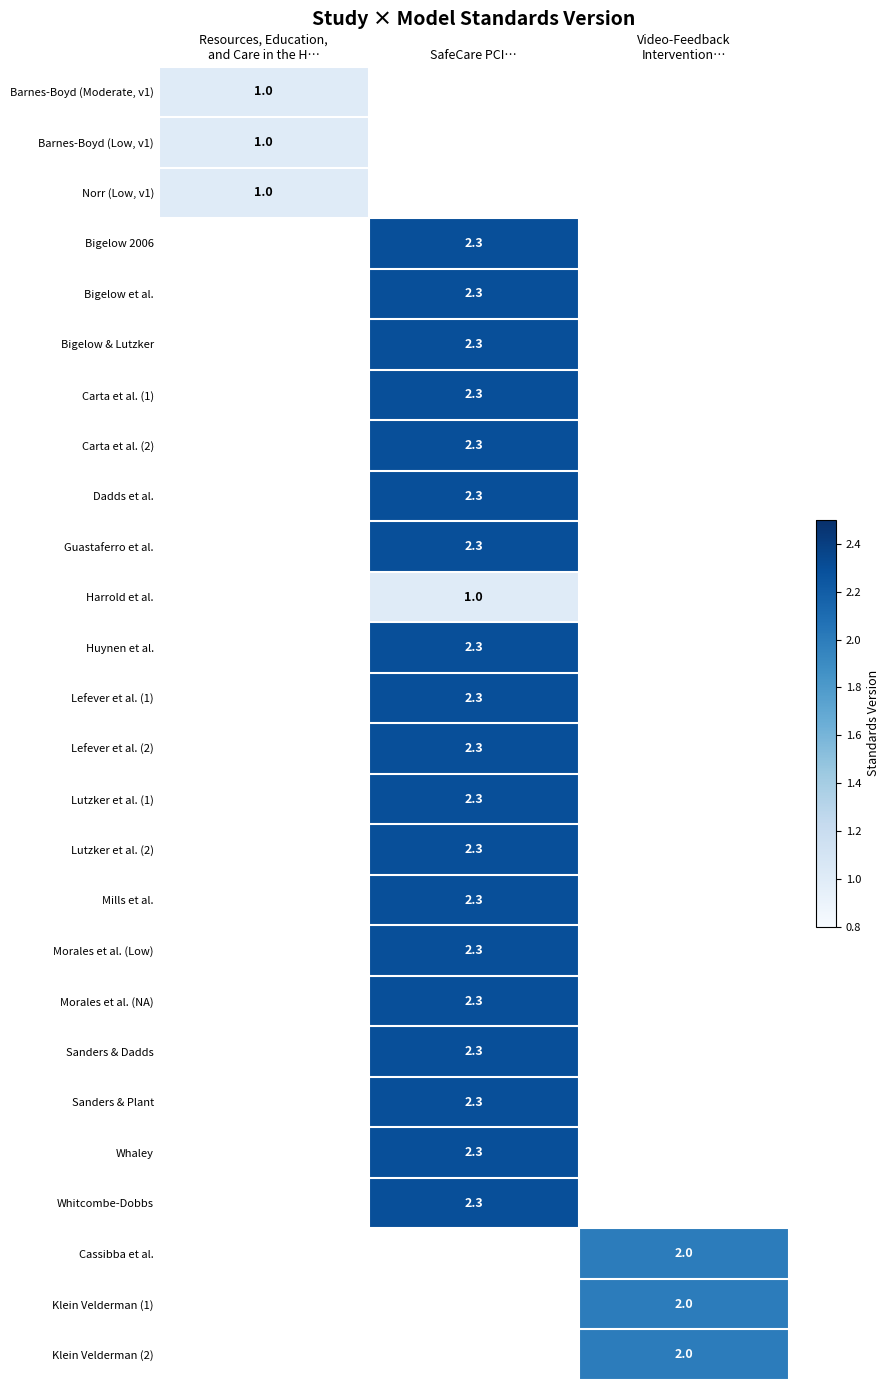

At how many categories does at least one series exceed 1?

2